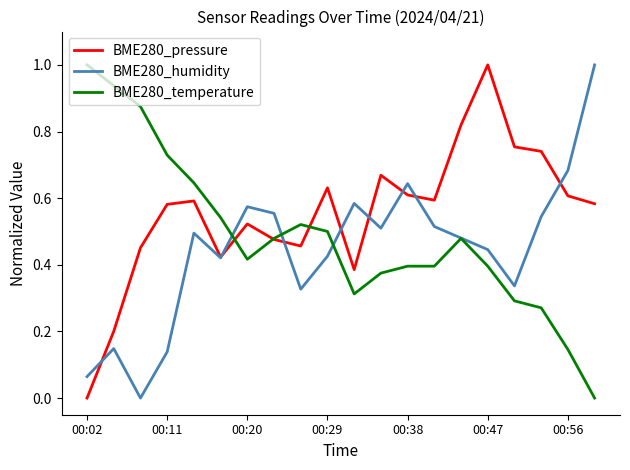

What is the maximum value for BME280_humidity?

1.0